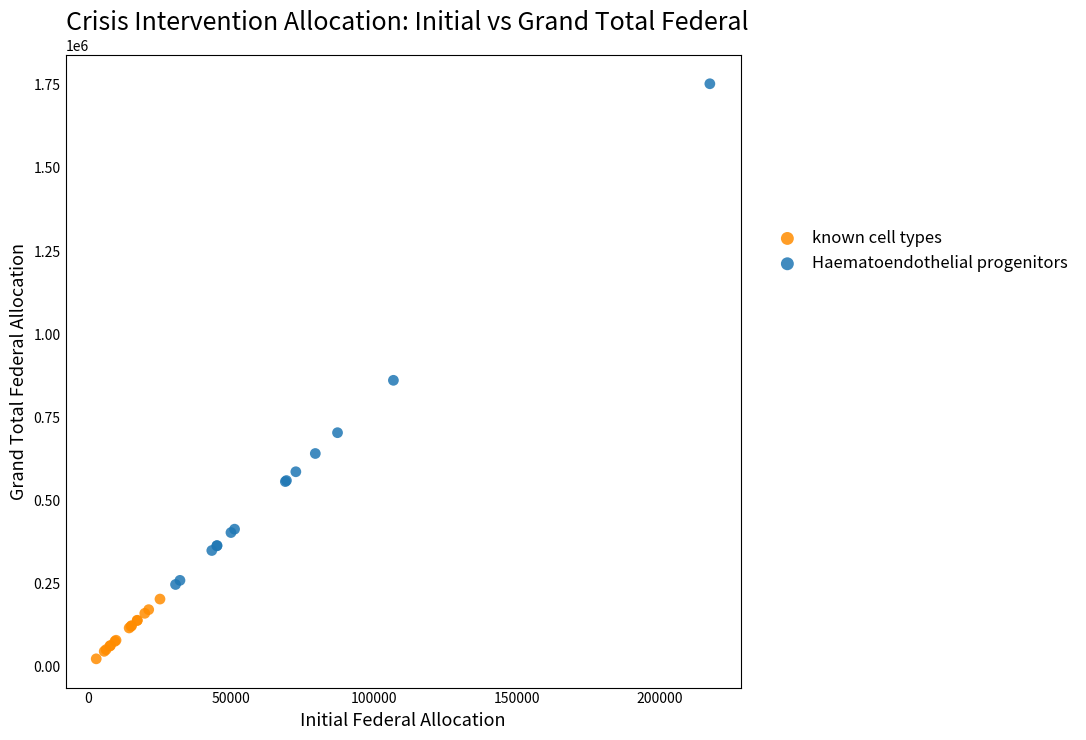

Which series contains the highest Y value?

Haematoendothelial progenitors